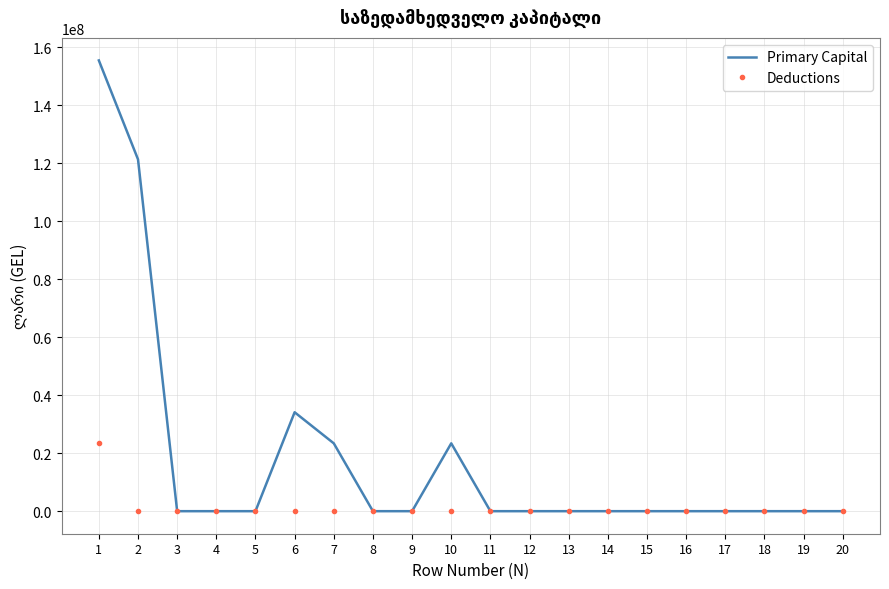

Which series has the largest total across all categories?

Primary Capital